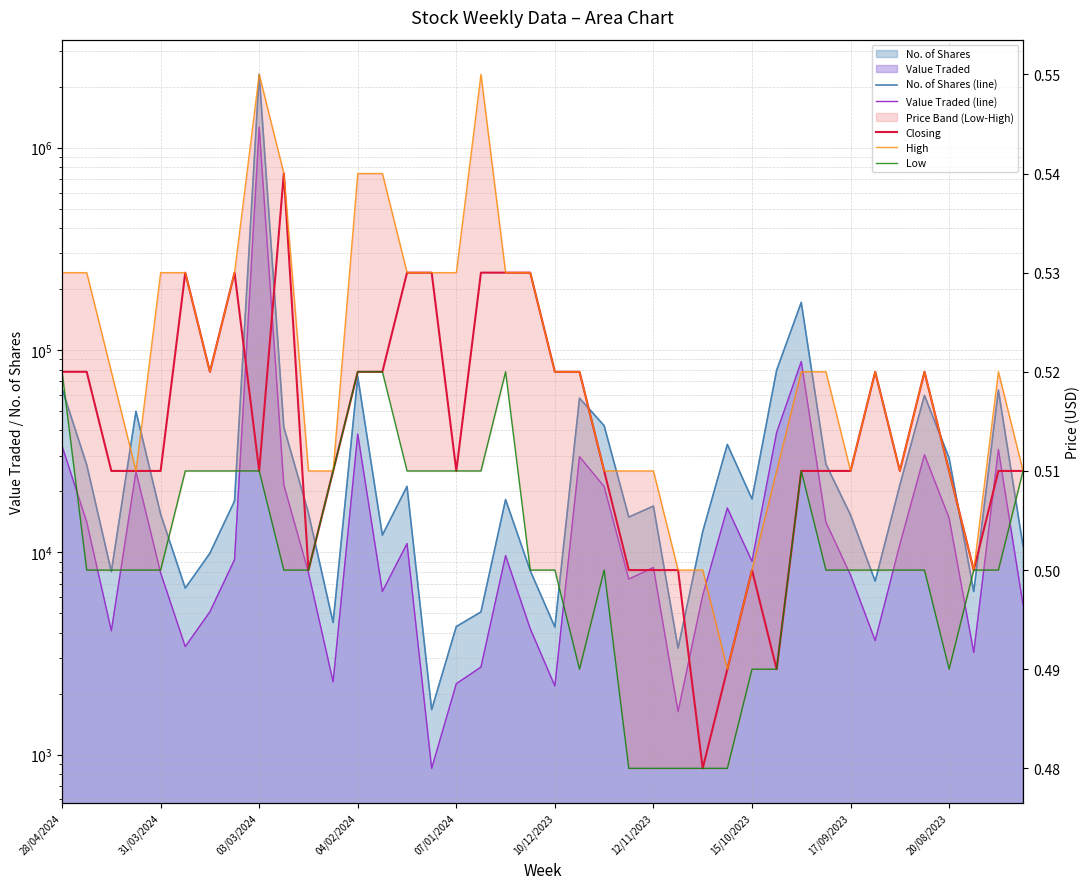

Which series has the largest total across all categories?

No. of Shares (line)